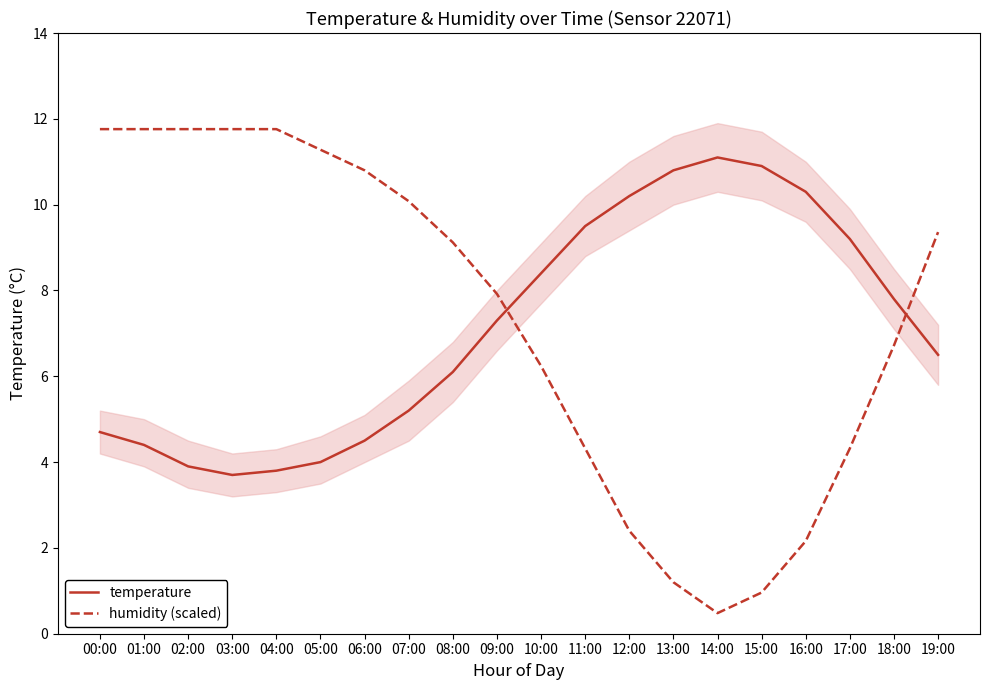

The value of temperature at 10:00 is 8.4. True or false?

True